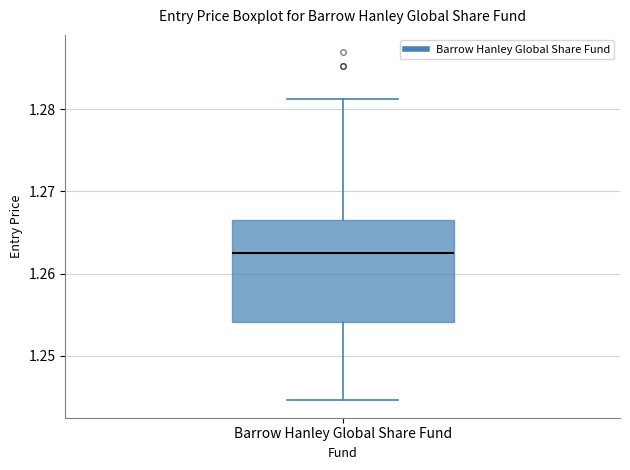

Read this box plot against the y-axis: the position of the median line, the range covered by the box, and the ends of both whiskers. The values are not printed on the chart, so give them approximately, as read against the axis.

median 1.263, box 1.254 to 1.266, whiskers 1.245 to 1.281